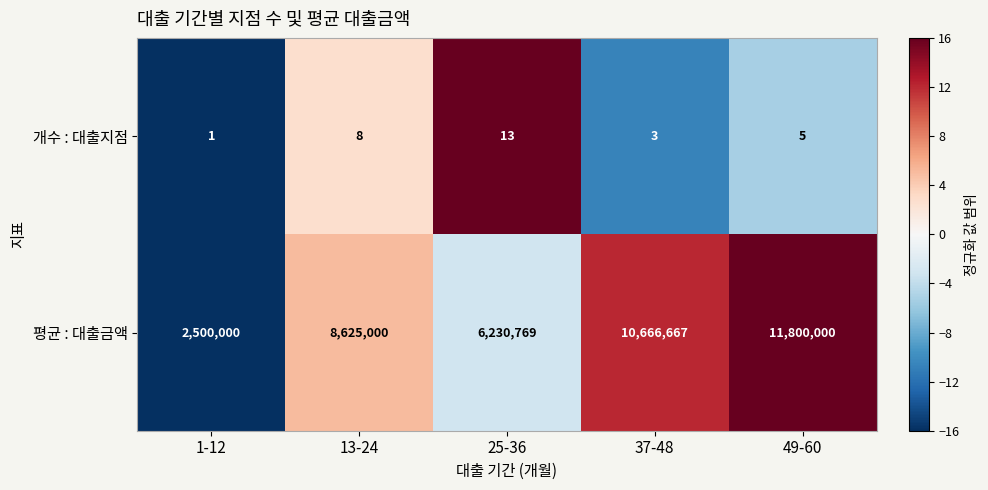

Reading left to right, list all the values displayed in this chart.

개수 : 대출지점: 1-12=1	13-24=8	25-36=13	37-48=3	49-60=5
평균 : 대출금액: 1-12=2500000	13-24=8625000	25-36=6230769	37-48=10666667	49-60=11800000